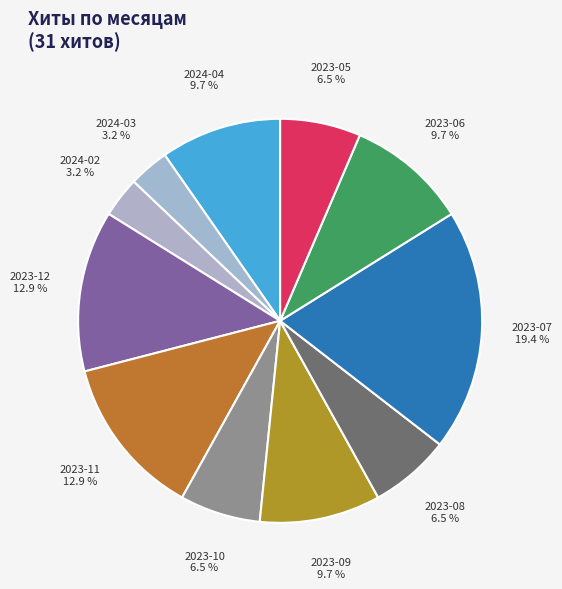

What percentage is the 2023-06 slice, to the nearest percent?

10%